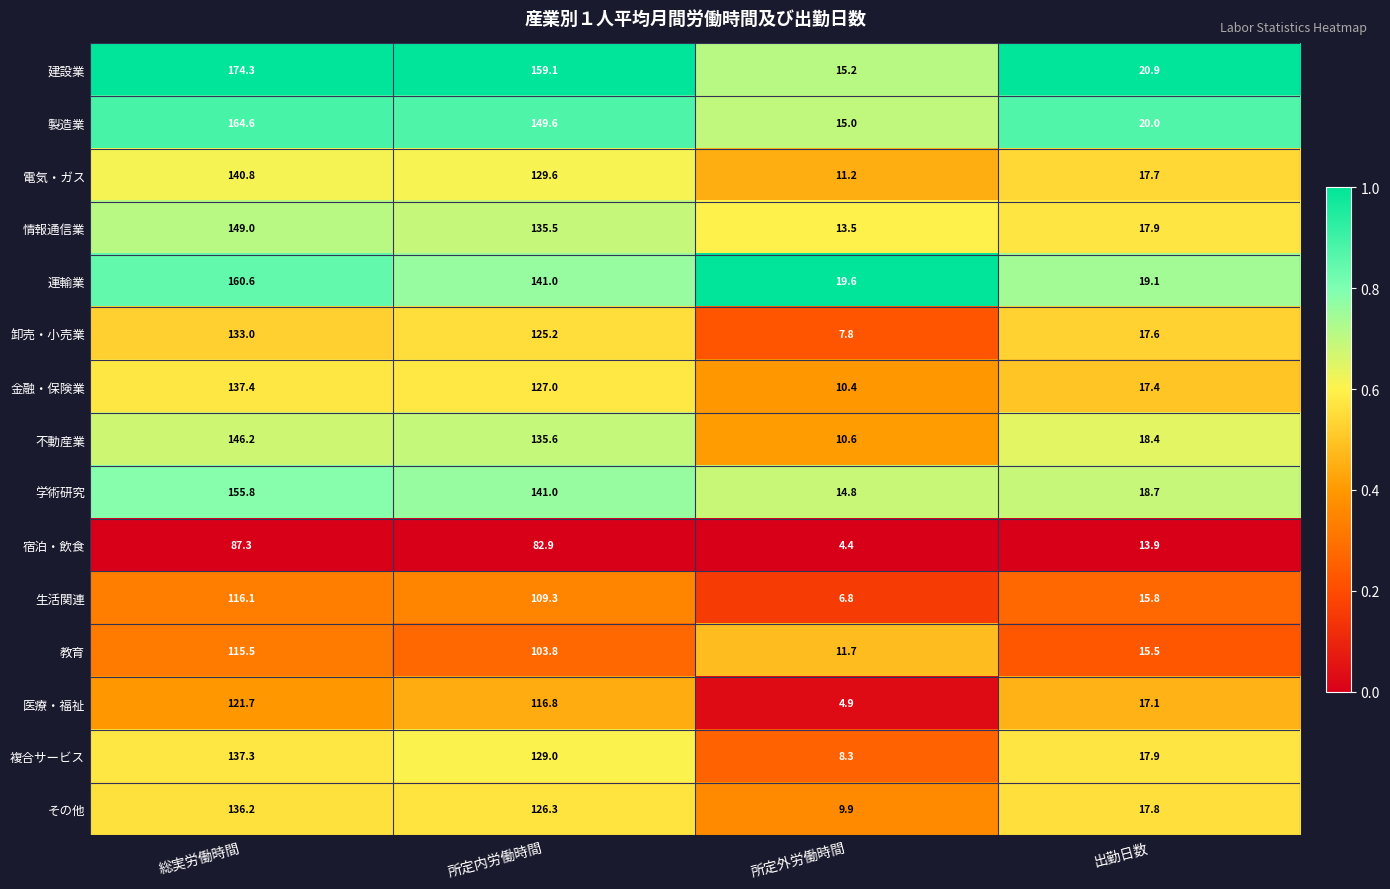

At which category does the chart reach its minimum across all series?

所定外労働時間